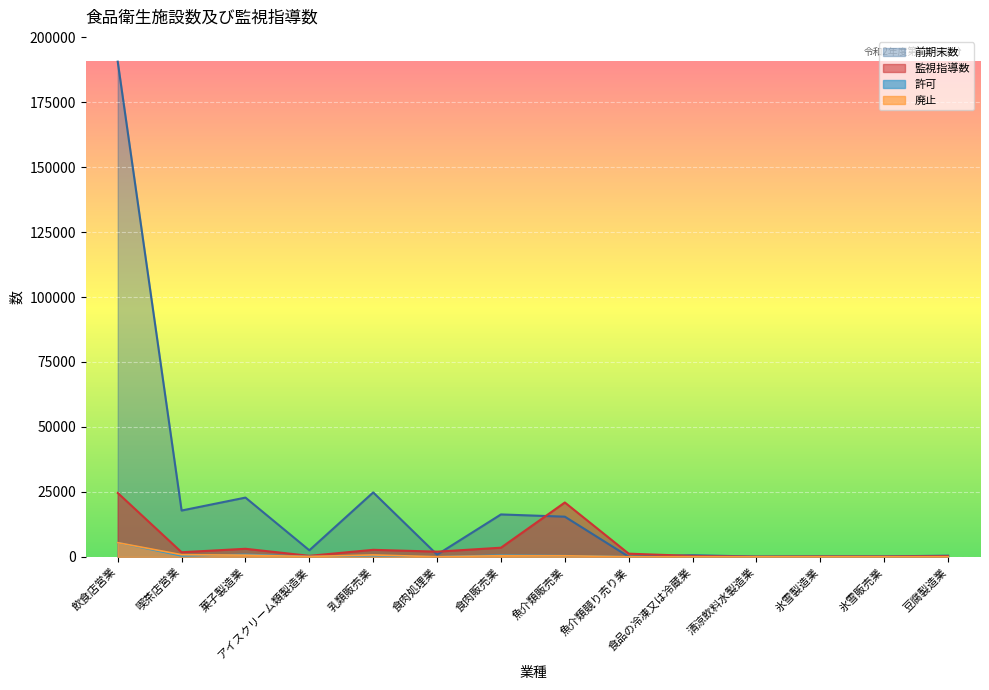

How many interior local valleys does the 前期末数 series have?

5